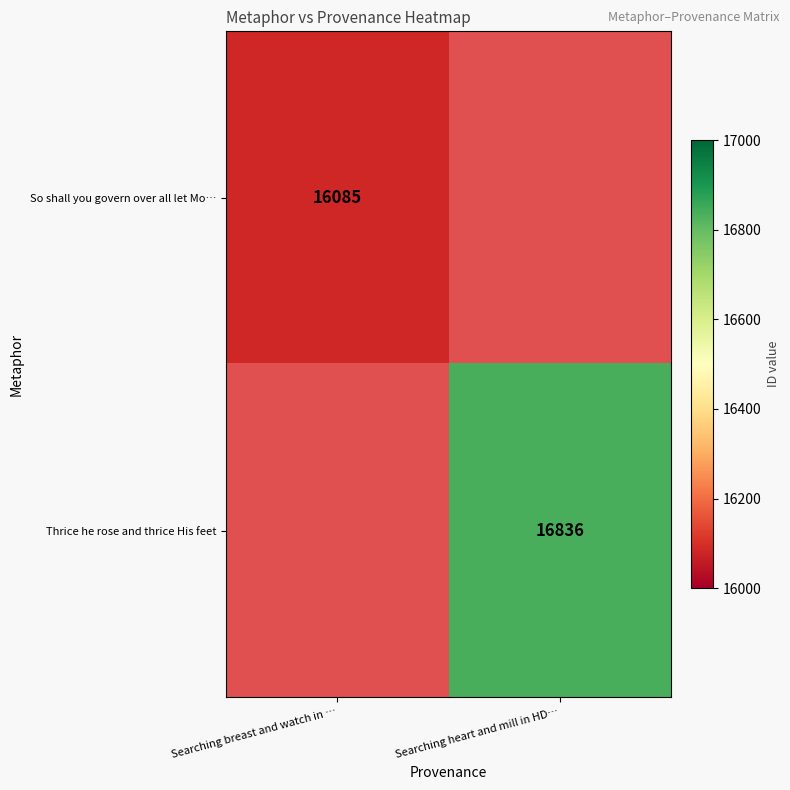

Is the value of Thrice he rose and thrice His feet at Searching heart and mill in HD… greater than the value of So shall you govern over all let Mo… at Searching breast and watch in …?

Yes